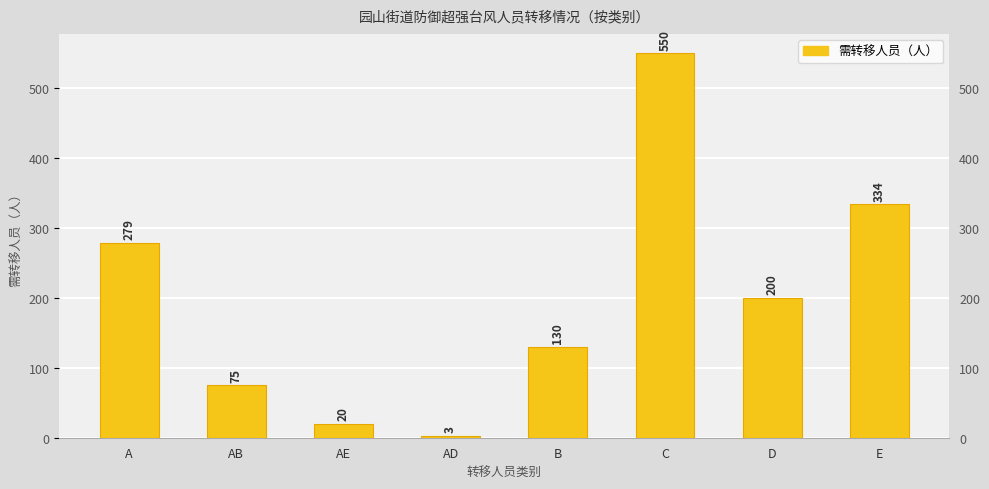

What is the value of the 5th bar from the left?

130